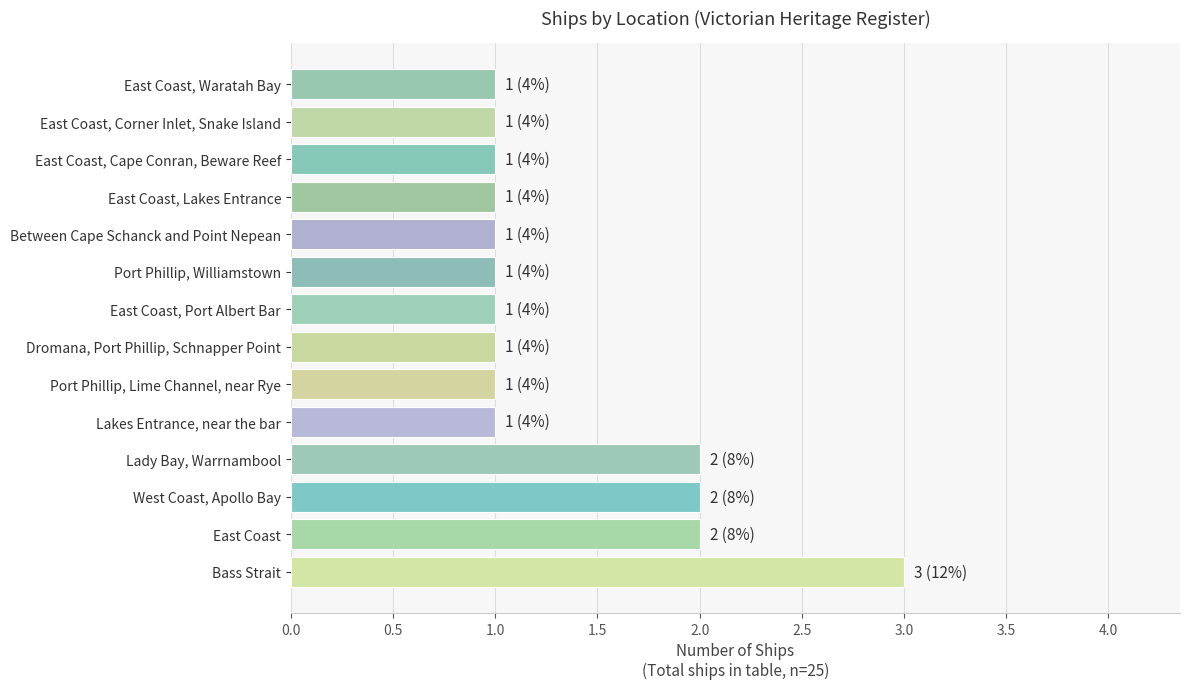

Count the number of data series in this chart.

1